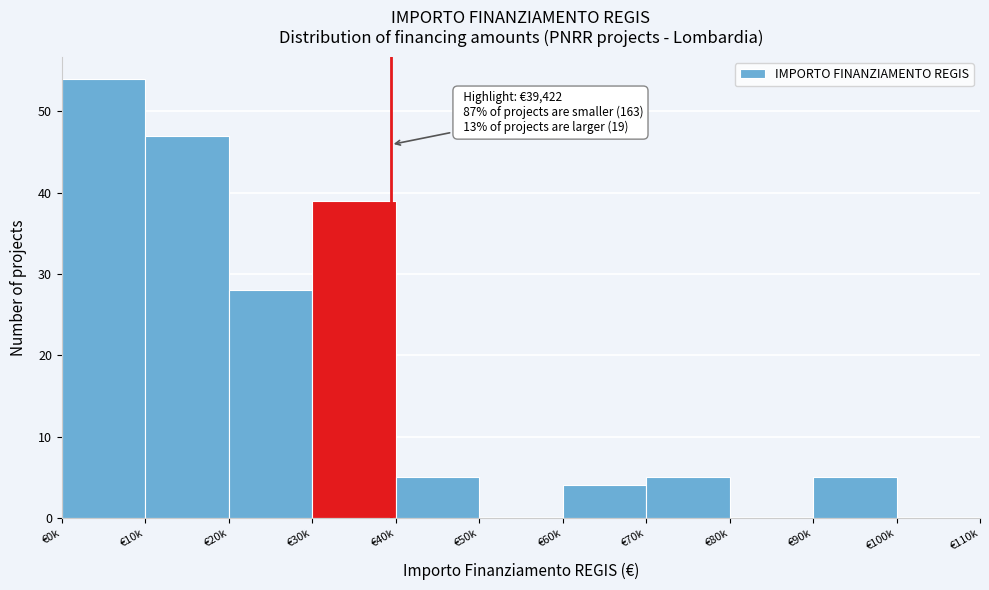

Reading left to right, list all the values displayed in this chart.

€0k=54	€10k=47	€20k=28	€30k=39	€40k=5	€50k=0	€60k=4	€70k=5	€80k=0	€90k=5	€100k=0